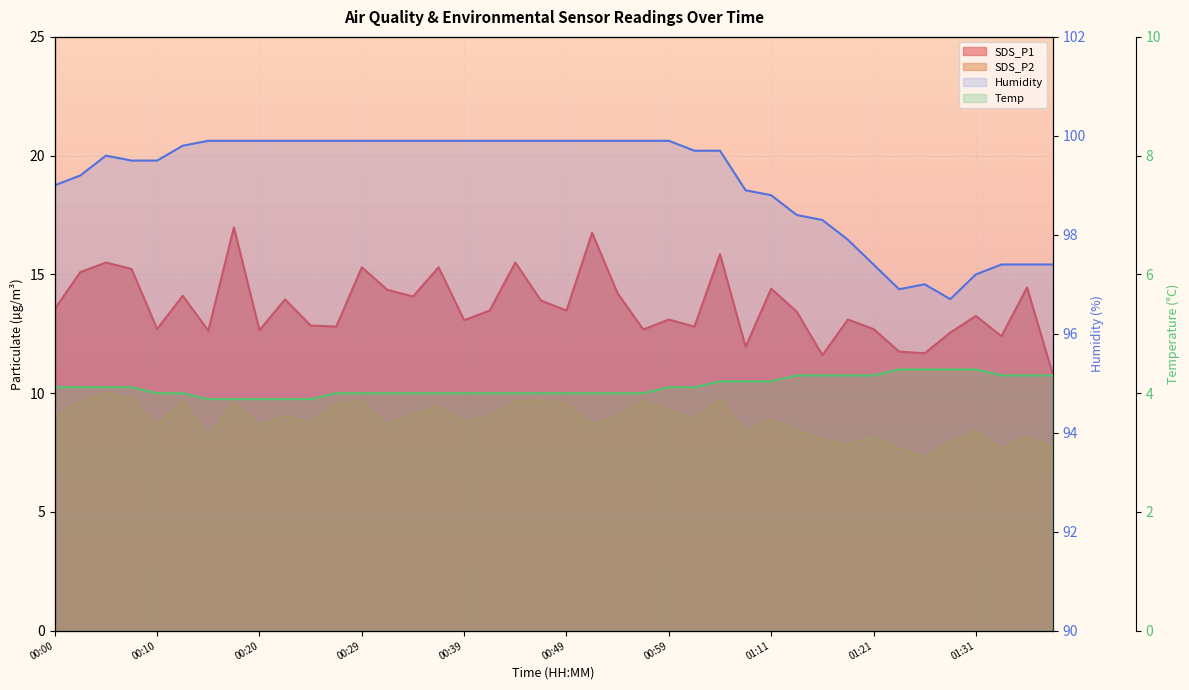

What are all the series names shown in the legend?

SDS_P1, SDS_P2, Humidity, Temp